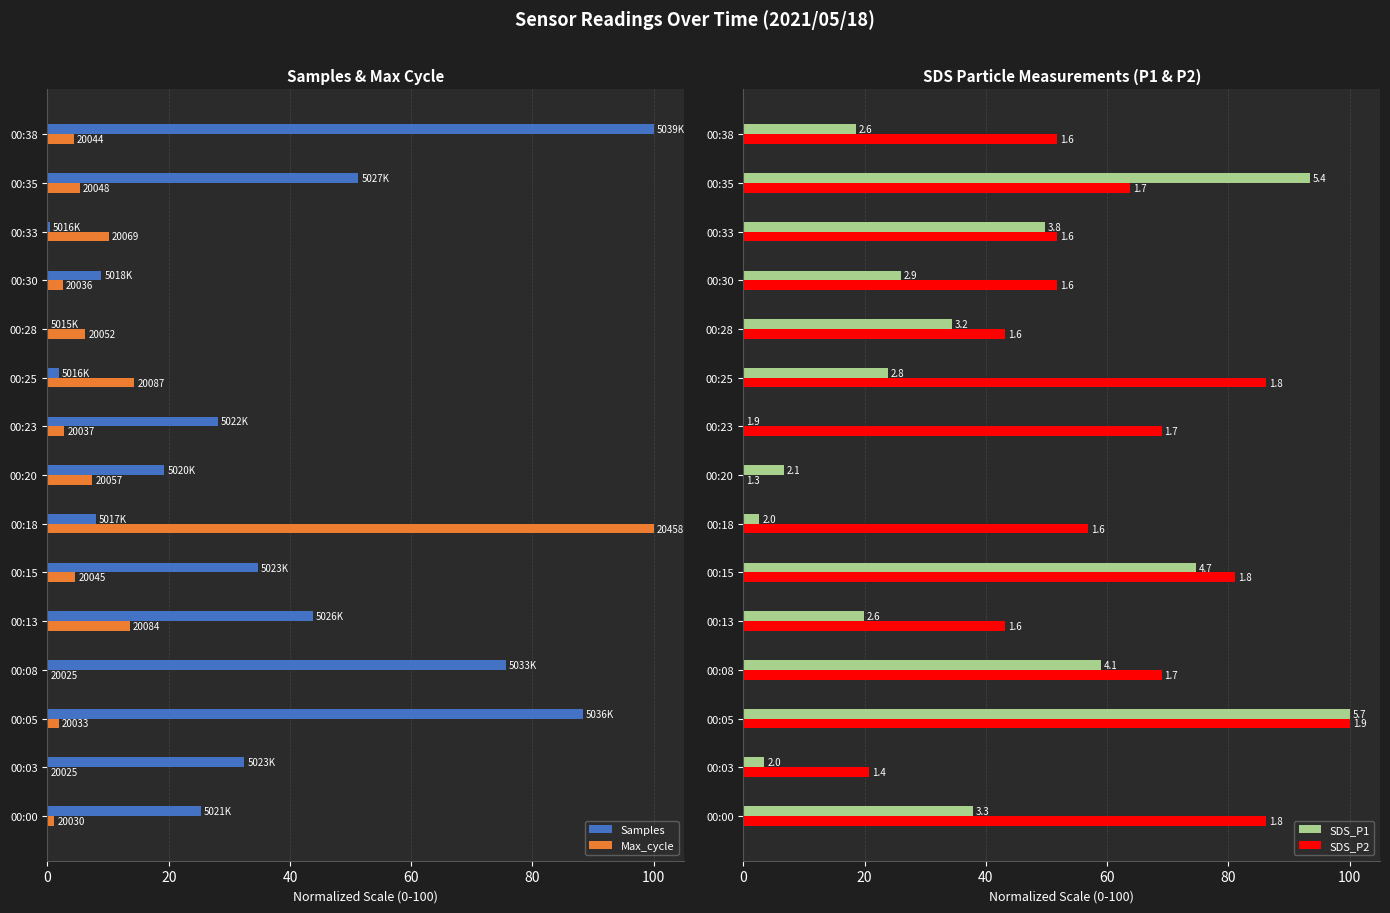

Are the bars horizontal?

Yes